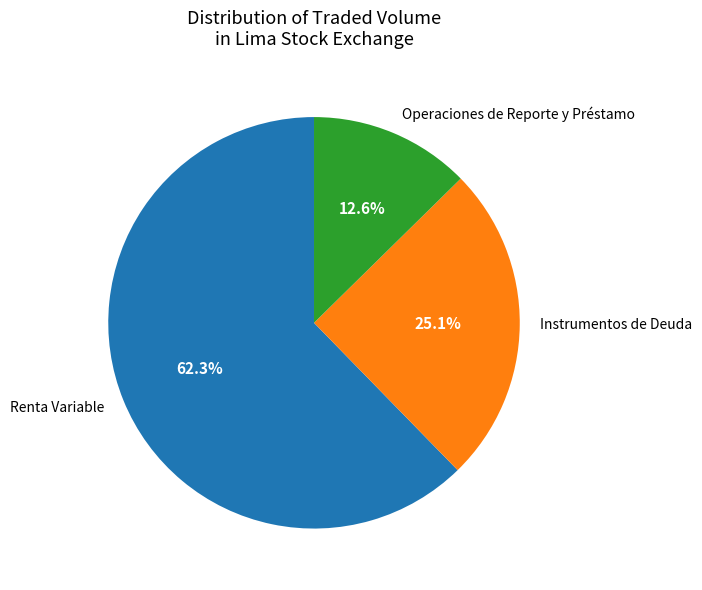

To the nearest percent, what is the difference between the largest and smallest slice percentages?

50%